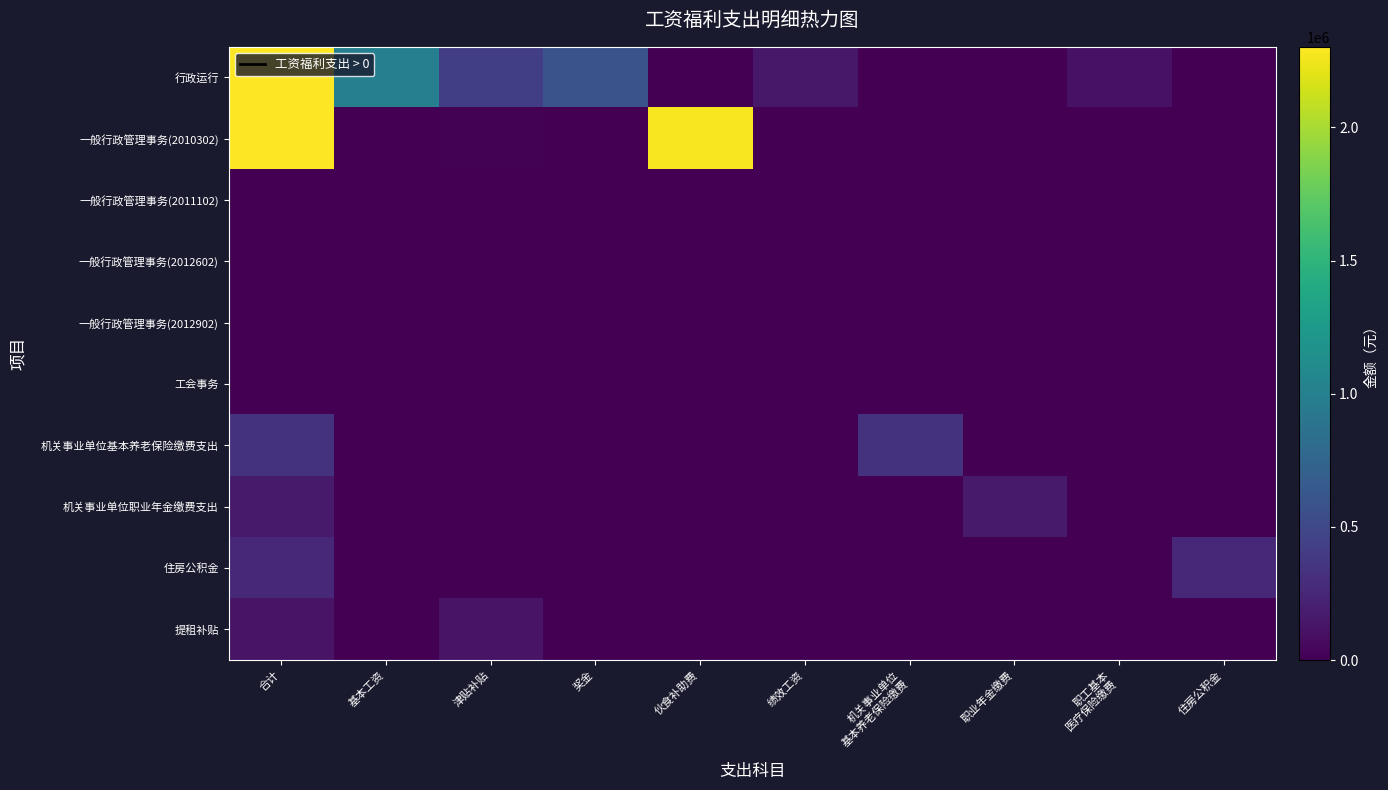

Reading left to right, transcribe all the data shown in this chart.

行政运行: 合计=2302231.4	基本工资=991836.0	津贴补贴=424440.0	奖金=585486.0	伙食补助费=0.0	绩效工资=150492.0	机关事业单位
基本养老保险缴费=0.0	职业年金缴费=0.0	职工基本
医疗保险缴费=109593.7	住房公积金=0.0
一般行政管理事务(2010302): 合计=2295454.4	基本工资=0.0	津贴补贴=12020.0	奖金=0.0	伙食补助费=2283434.4	绩效工资=0.0	机关事业单位
基本养老保险缴费=0.0	职业年金缴费=0.0	职工基本
医疗保险缴费=0.0	住房公积金=0.0
一般行政管理事务(2011102): 合计=0.0	基本工资=0.0	津贴补贴=0.0	奖金=0.0	伙食补助费=0.0	绩效工资=0.0	机关事业单位
基本养老保险缴费=0.0	职业年金缴费=0.0	职工基本
医疗保险缴费=0.0	住房公积金=0.0
一般行政管理事务(2012602): 合计=0.0	基本工资=0.0	津贴补贴=0.0	奖金=0.0	伙食补助费=0.0	绩效工资=0.0	机关事业单位
基本养老保险缴费=0.0	职业年金缴费=0.0	职工基本
医疗保险缴费=0.0	住房公积金=0.0
一般行政管理事务(2012902): 合计=0.0	基本工资=0.0	津贴补贴=0.0	奖金=0.0	伙食补助费=0.0	绩效工资=0.0	机关事业单位
基本养老保险缴费=0.0	职业年金缴费=0.0	职工基本
医疗保险缴费=0.0	住房公积金=0.0
工会事务: 合计=0.0	基本工资=0.0	津贴补贴=0.0	奖金=0.0	伙食补助费=0.0	绩效工资=0.0	机关事业单位
基本养老保险缴费=0.0	职业年金缴费=0.0	职工基本
医疗保险缴费=0.0	住房公积金=0.0
机关事业单位基本养老保险缴费支出: 合计=333890.1	基本工资=0.0	津贴补贴=0.0	奖金=0.0	伙食补助费=0.0	绩效工资=0.0	机关事业单位
基本养老保险缴费=333890.1	职业年金缴费=0.0	职工基本
医疗保险缴费=0.0	住房公积金=0.0
机关事业单位职业年金缴费支出: 合计=168719.5	基本工资=0.0	津贴补贴=0.0	奖金=0.0	伙食补助费=0.0	绩效工资=0.0	机关事业单位
基本养老保险缴费=0.0	职业年金缴费=168719.5	职工基本
医疗保险缴费=0.0	住房公积金=0.0
住房公积金: 合计=254944.1	基本工资=0.0	津贴补贴=0.0	奖金=0.0	伙食补助费=0.0	绩效工资=0.0	机关事业单位
基本养老保险缴费=0.0	职业年金缴费=0.0	职工基本
医疗保险缴费=0.0	住房公积金=254944.1
提租补贴: 合计=120798.0	基本工资=0.0	津贴补贴=120798.0	奖金=0.0	伙食补助费=0.0	绩效工资=0.0	机关事业单位
基本养老保险缴费=0.0	职业年金缴费=0.0	职工基本
医疗保险缴费=0.0	住房公积金=0.0